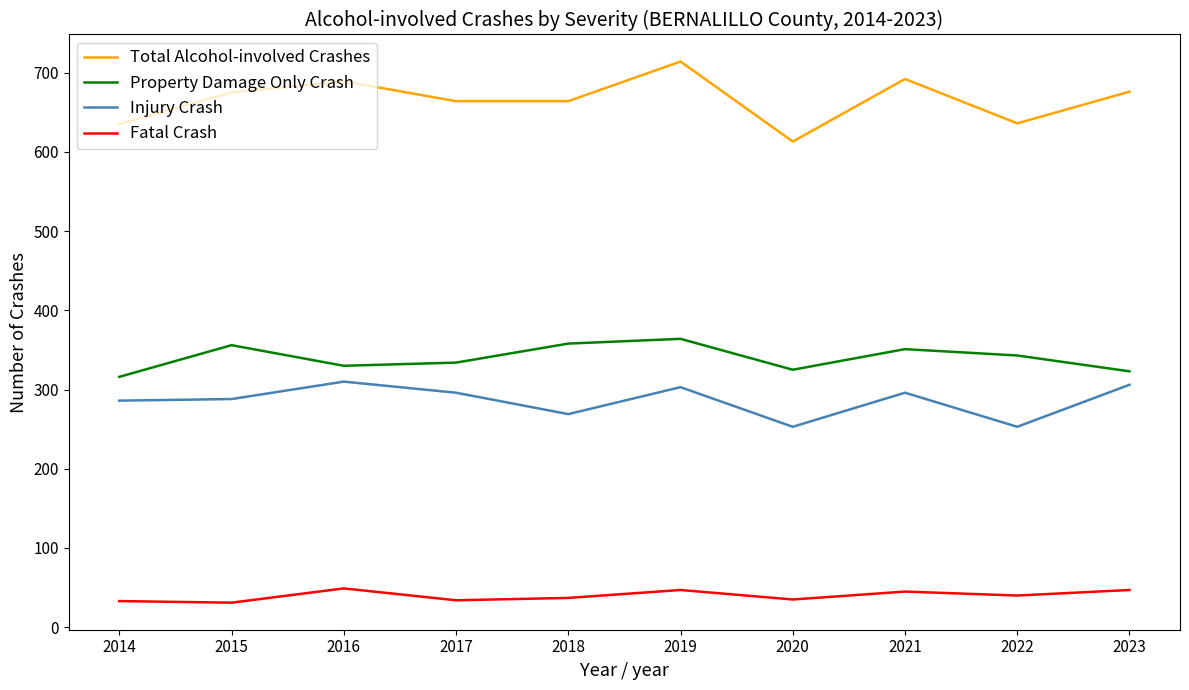

At which category is the sum across all series the highest?

2019